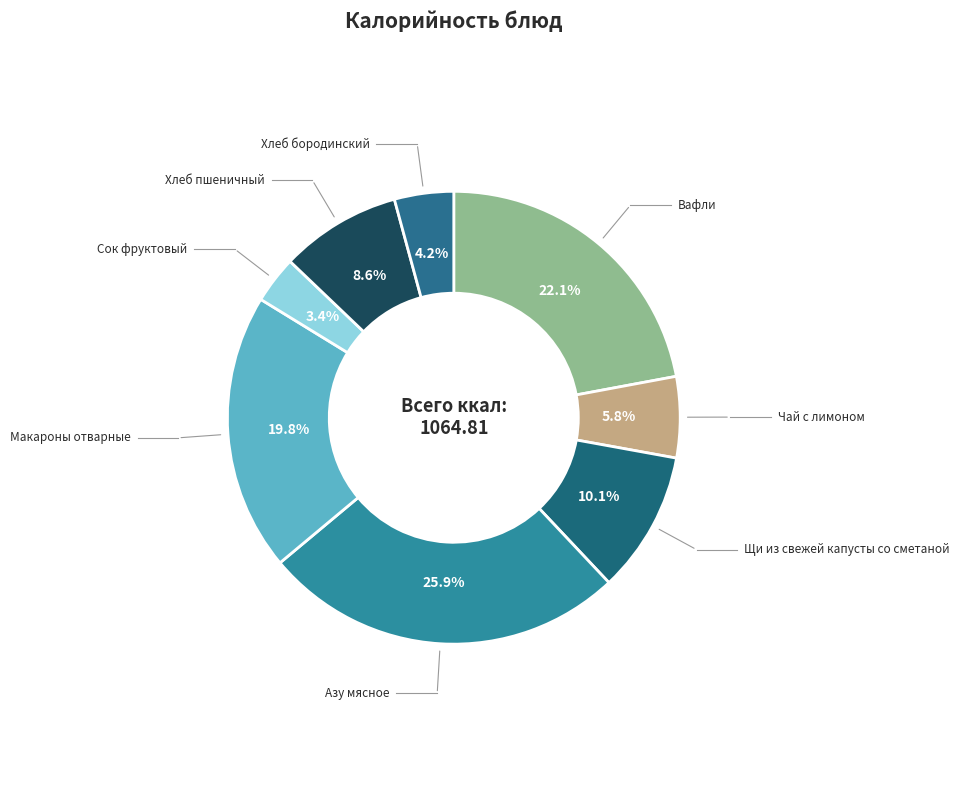

Does Хлеб бородинский represent more than half of the total?

No